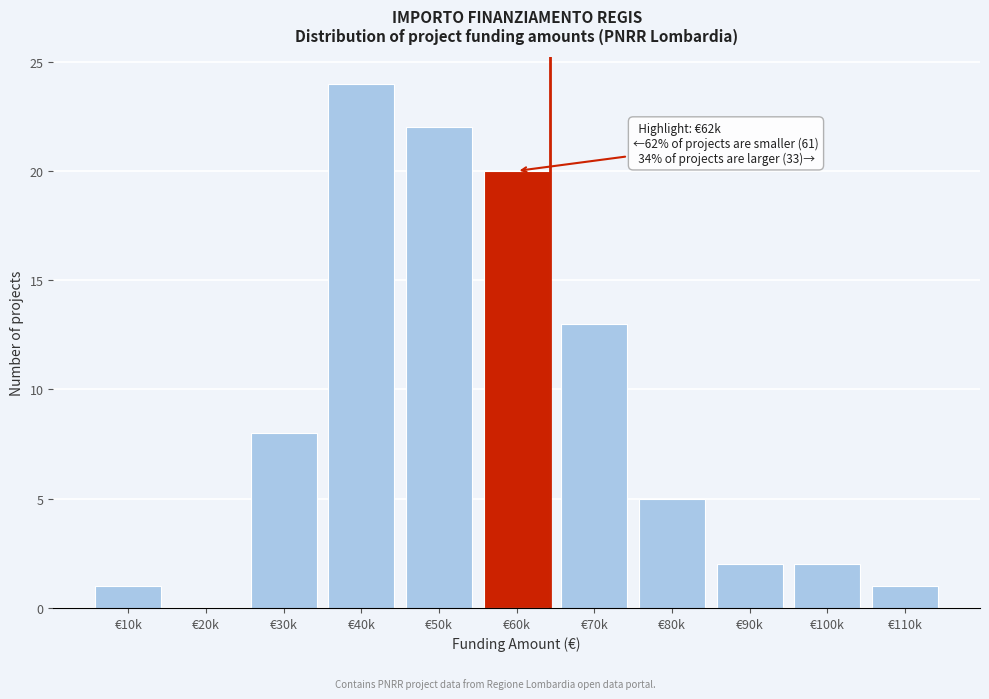

Reading left to right, extract all data points from this chart.

€10k=1	€20k=0	€30k=8	€40k=24	€50k=22	€60k=20	€70k=13	€80k=5	€90k=2	€100k=2	€110k=1